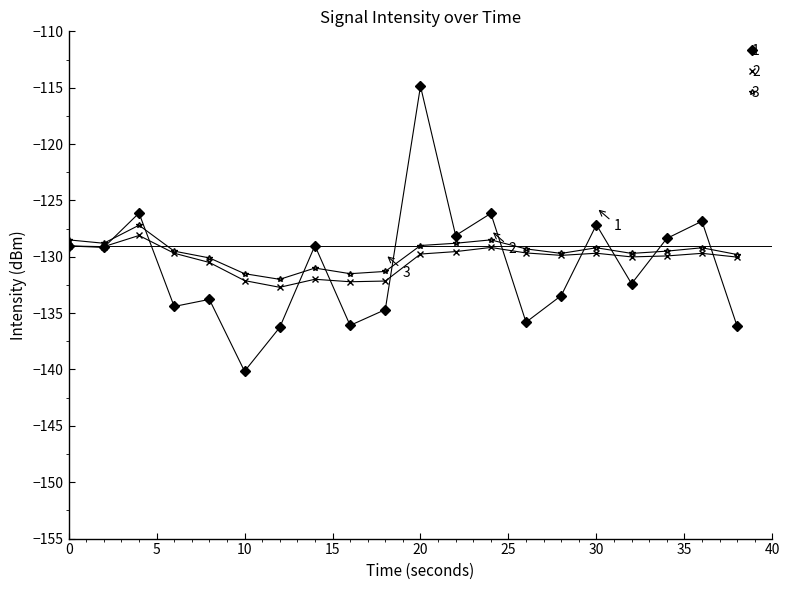

What are all the series names shown in the legend?

1, 2, 3